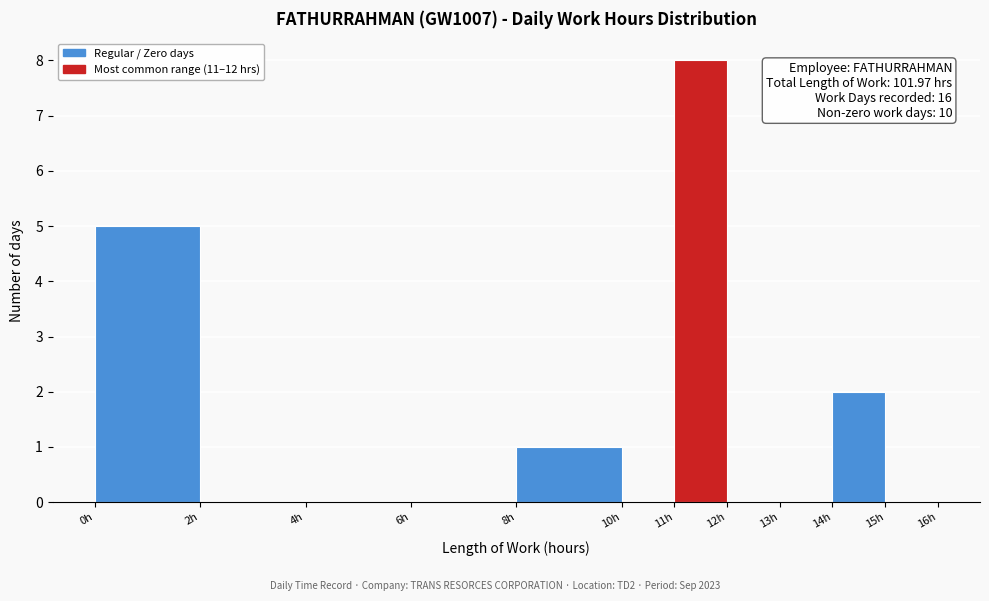

Which range on the x-axis has the tallest bar?

11 to 12